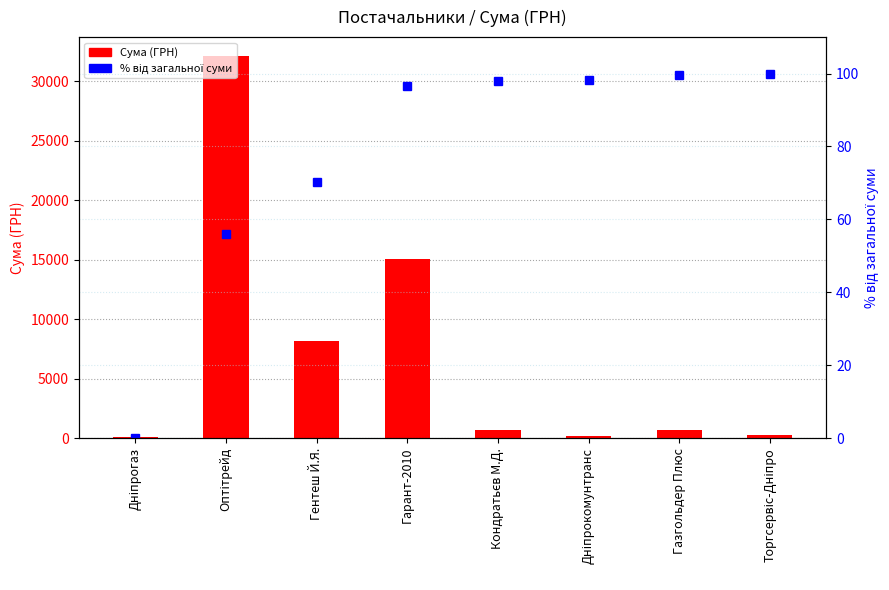

At which category is the sum across all series the highest?

Оптітрейд